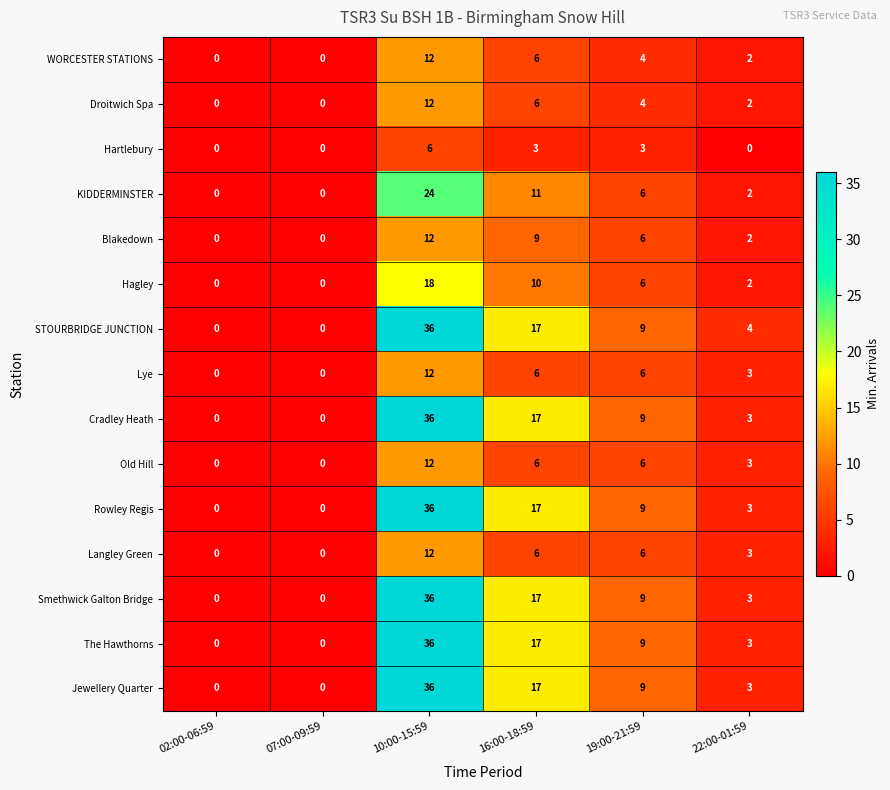

Is it true that Hartlebury equals 0 at 22:00-01:59?

True